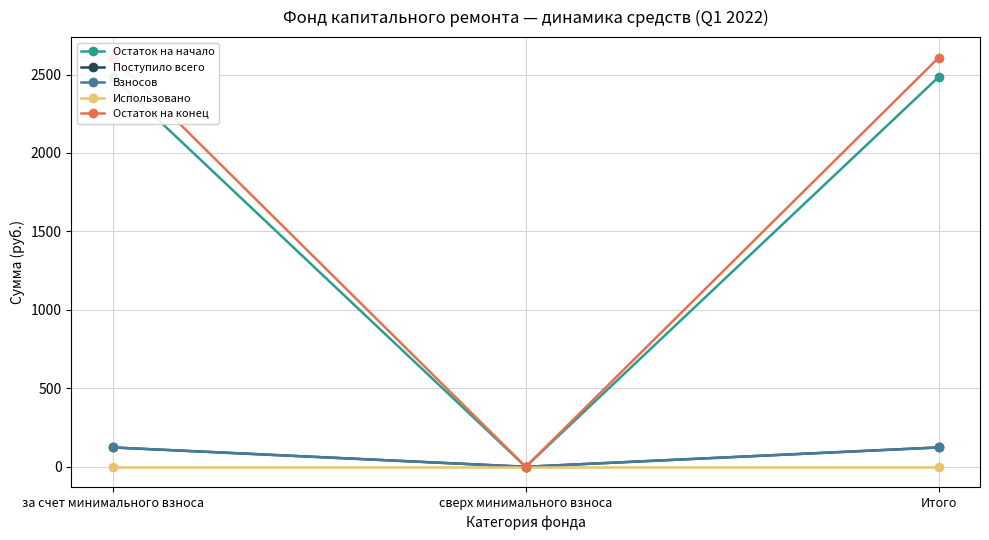

What is the maximum value shown in the chart?

2608.2